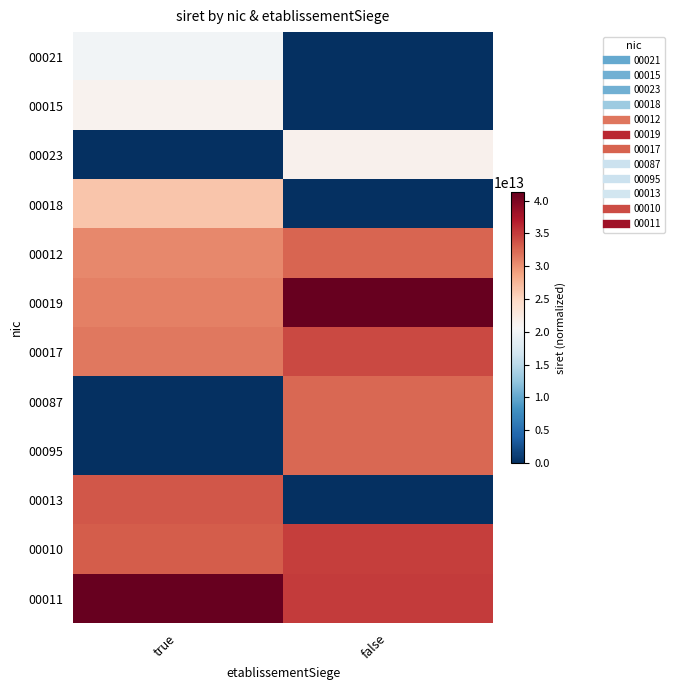

At how many categories does at least one series exceed 0?

2